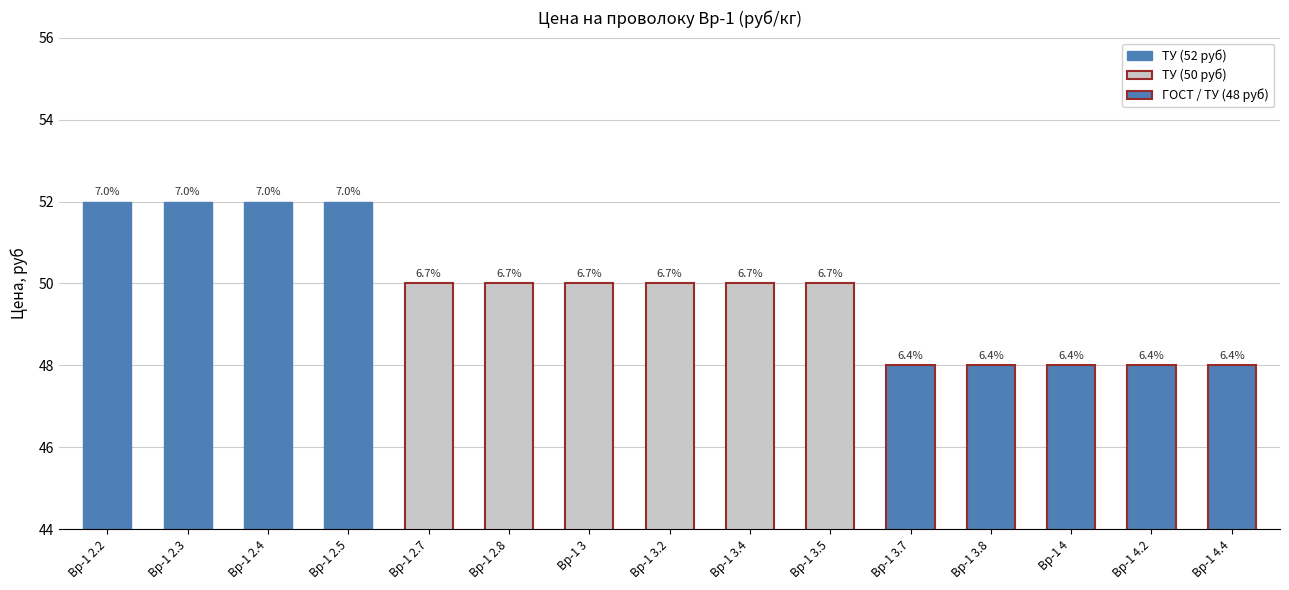

How many bars are there in total?

15